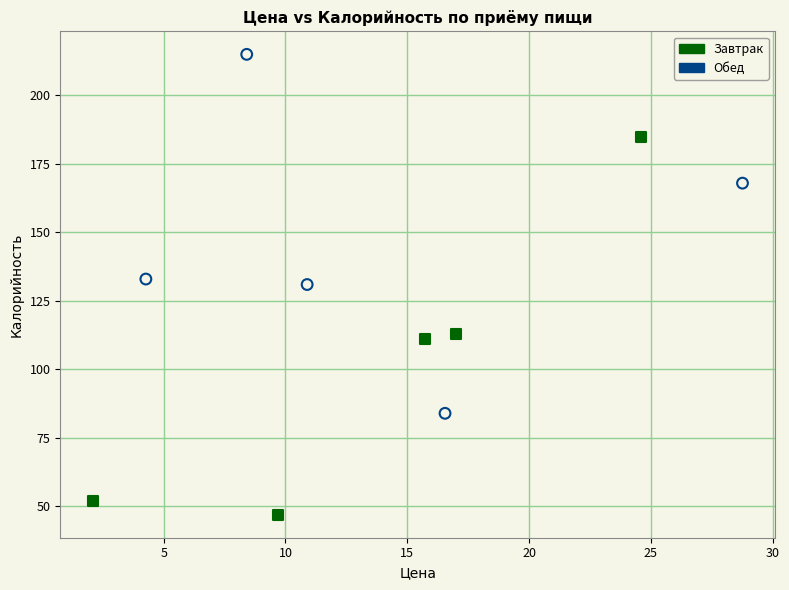

Which series reaches the maximum Y coordinate?

Обед